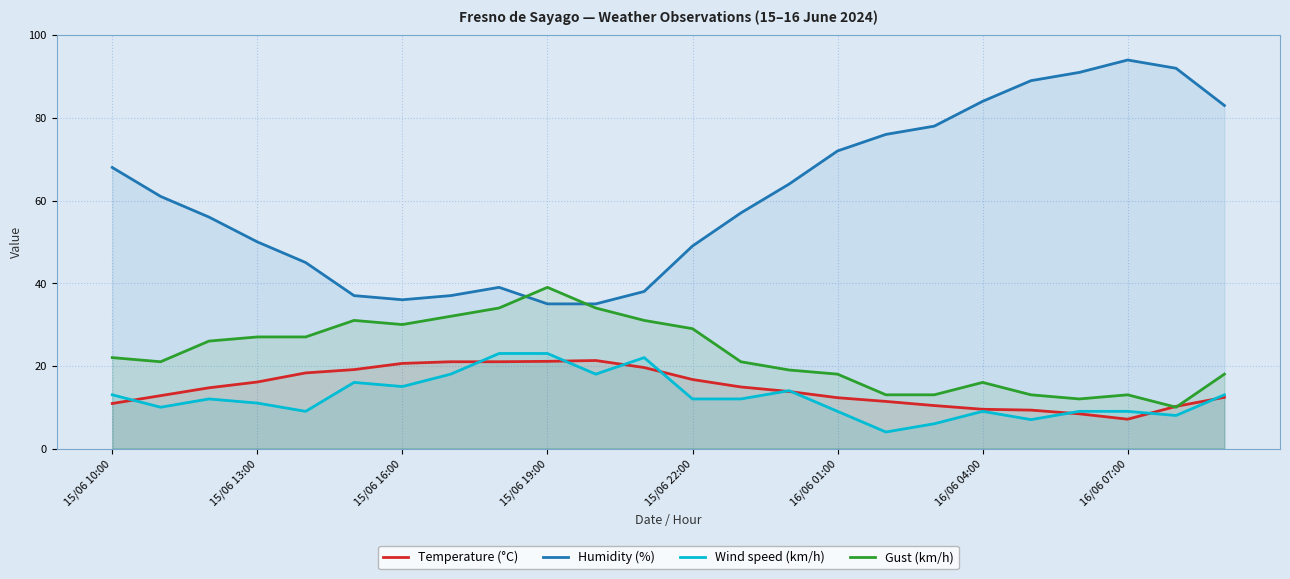

What is the approximate value of Gust (km/h) at 15/06 19:00?

39.0